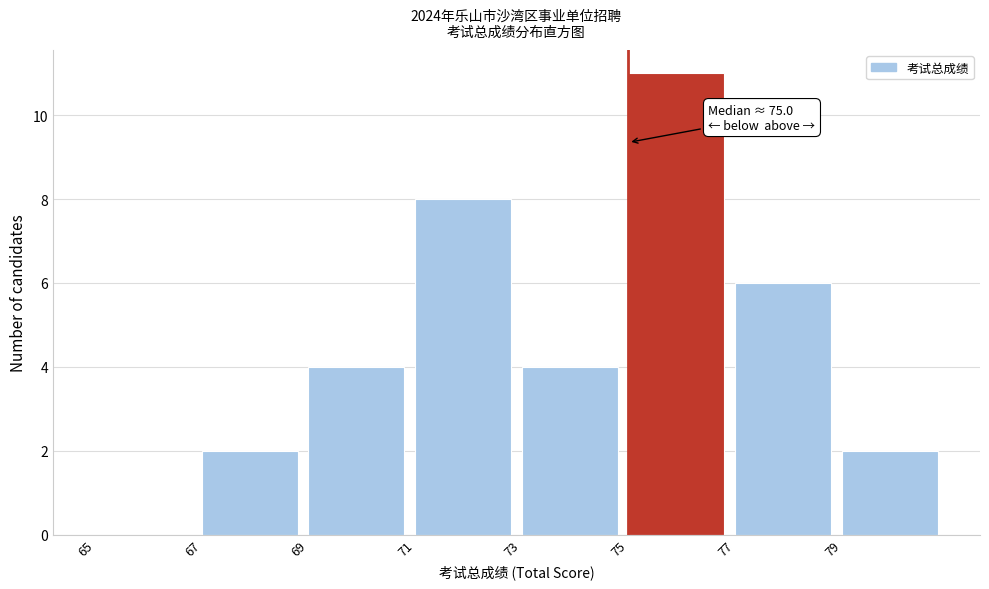

Over which range of the x-axis is the bar tallest?

75 to 77